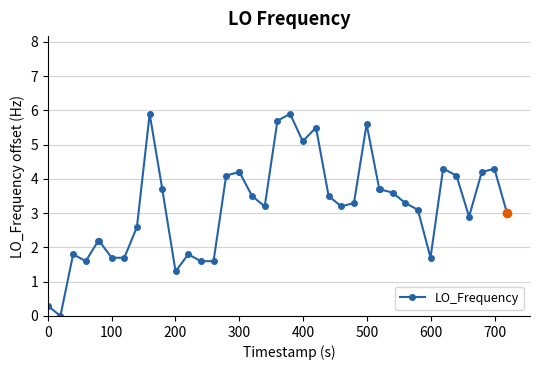

True or false: there are more than 1 points higher than both neighbors.

True